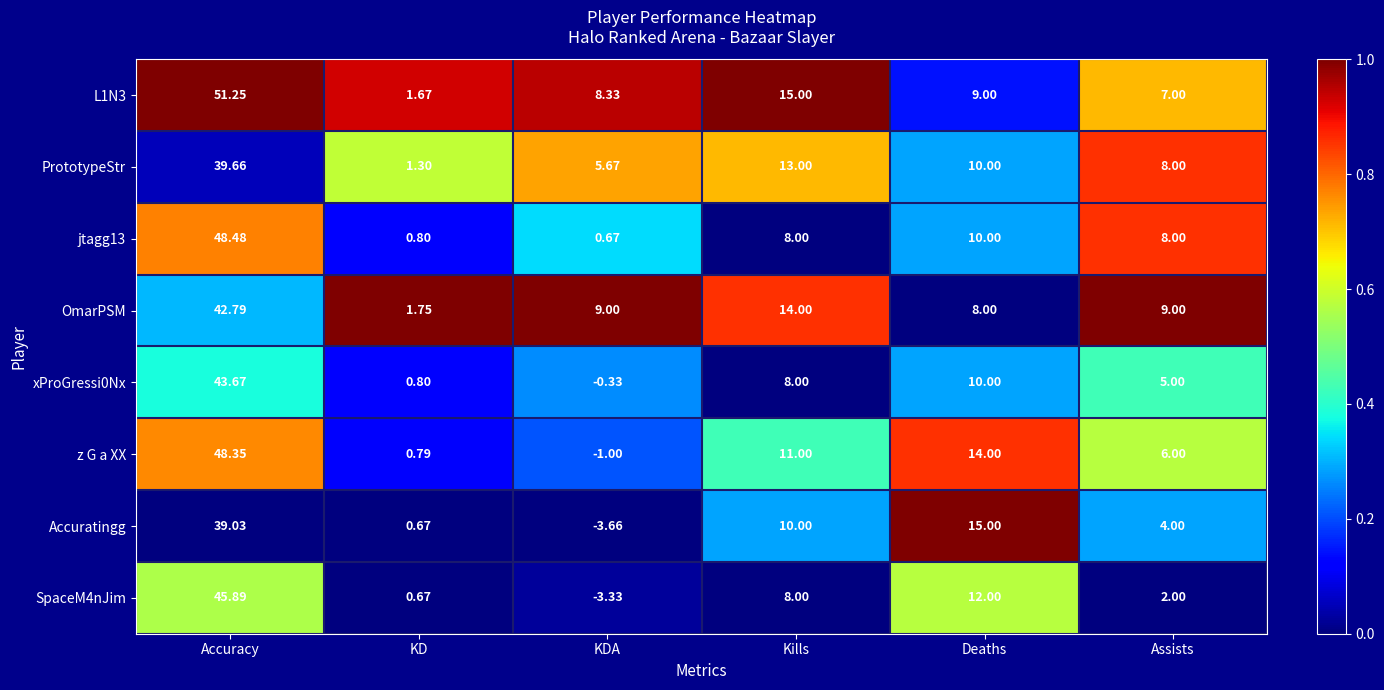

Rank the categories by L1N3 value from highest to lowest.

Accuracy, Kills, Deaths, KDA, Assists, KD